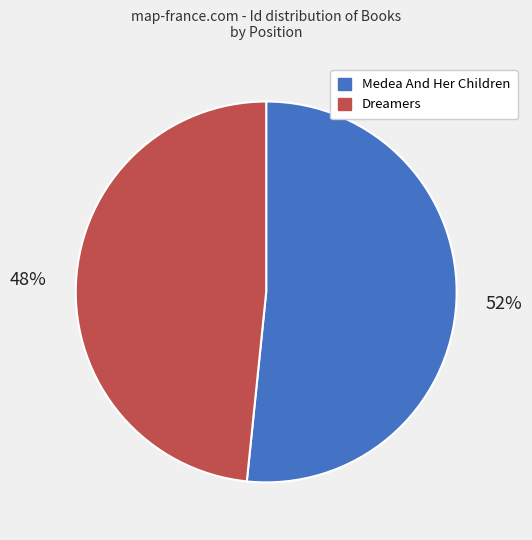

To the nearest percent, what is the average slice percentage?

50%